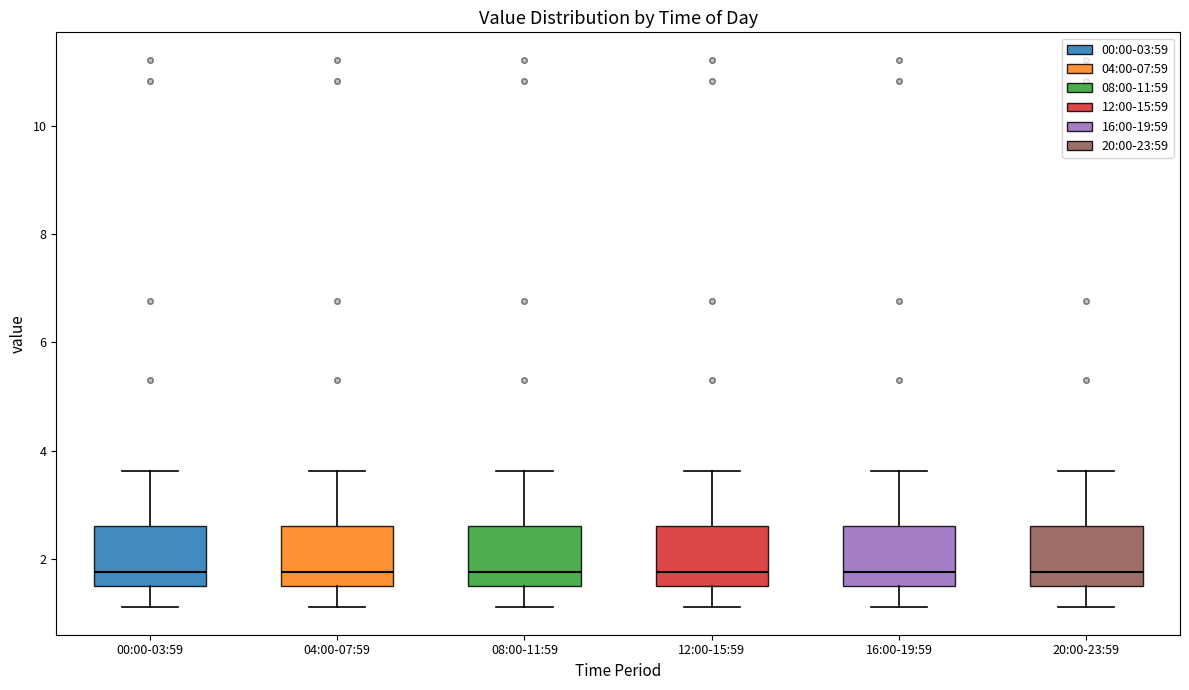

Reading left to right, transcribe this box plot: for each box, give where its median line is, the range the box spans, and where its two whiskers end, as read against the y-axis. The values are not printed on the chart, so give them approximately, as read against the axis.

00:00-03:59: median 1.8, box 1.6 to 2.6, whiskers 1.2 to 3.6
04:00-07:59: median 1.8, box 1.6 to 2.6, whiskers 1.2 to 3.6
08:00-11:59: median 1.8, box 1.6 to 2.6, whiskers 1.2 to 3.6
12:00-15:59: median 1.8, box 1.6 to 2.6, whiskers 1.2 to 3.6
16:00-19:59: median 1.8, box 1.6 to 2.6, whiskers 1.2 to 3.6
20:00-23:59: median 1.8, box 1.6 to 2.6, whiskers 1.2 to 3.6